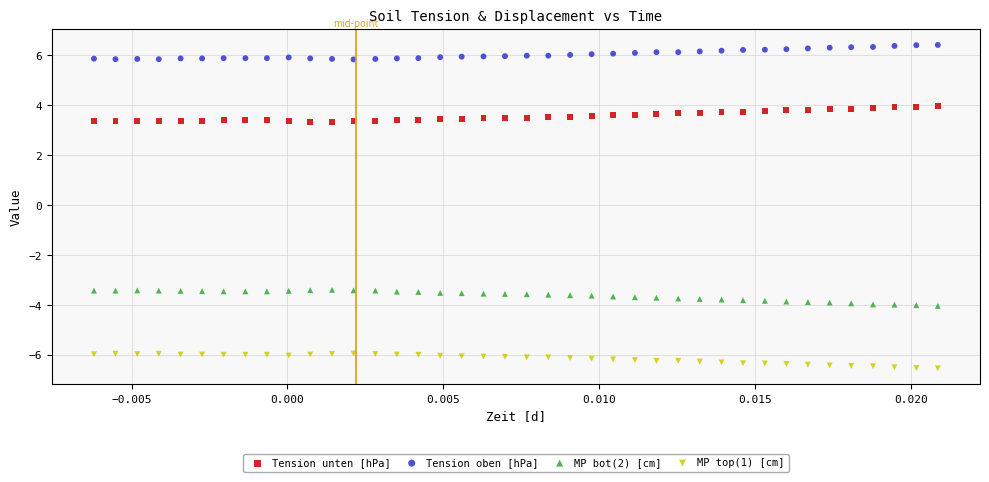

Which series contains the highest Y value?

Tension oben [hPa]